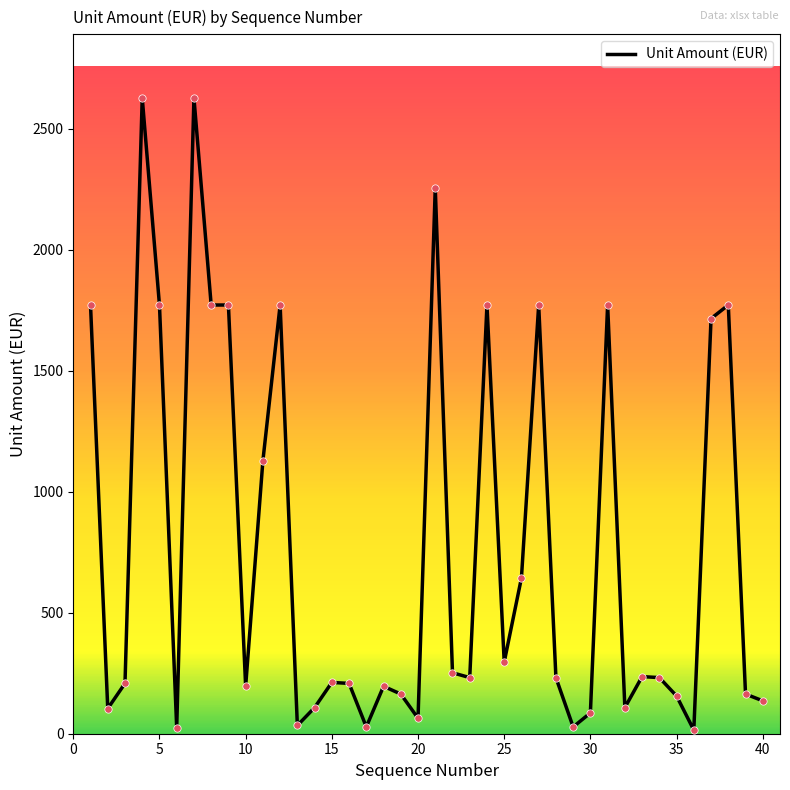

What is the maximum value shown in the chart?

2628